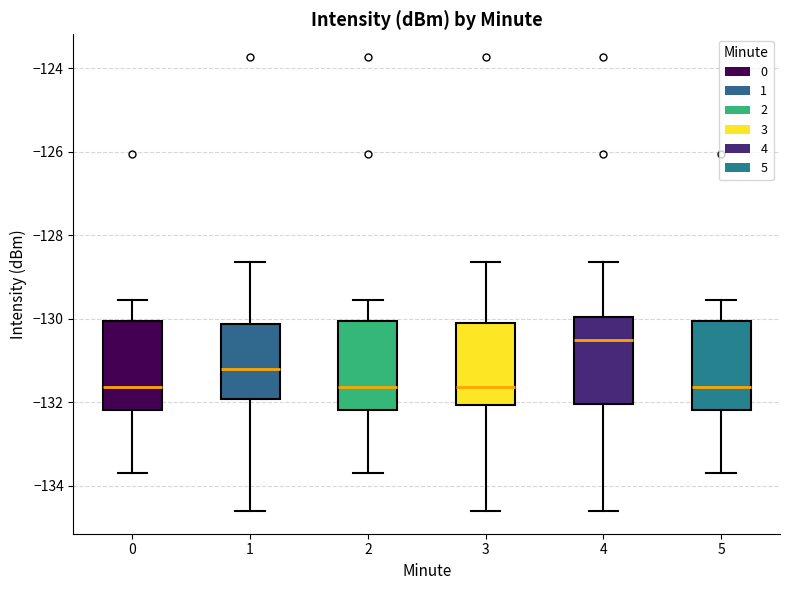

Reading left to right, read every box against the y-axis: the position of its median line, the range the box covers, and the ends of its whiskers. The values are not printed on the chart, so give them approximately, as read against the axis.

0: median -131.6, box -132.2 to -130.0, whiskers -133.6 to -129.6
1: median -131.2, box -132.0 to -130.2, whiskers -134.6 to -128.6
2: median -131.6, box -132.2 to -130.0, whiskers -133.6 to -129.6
3: median -131.6, box -132.0 to -130.0, whiskers -134.6 to -128.6
4: median -130.6, box -132.0 to -130.0, whiskers -134.6 to -128.6
5: median -131.6, box -132.2 to -130.0, whiskers -133.6 to -129.6